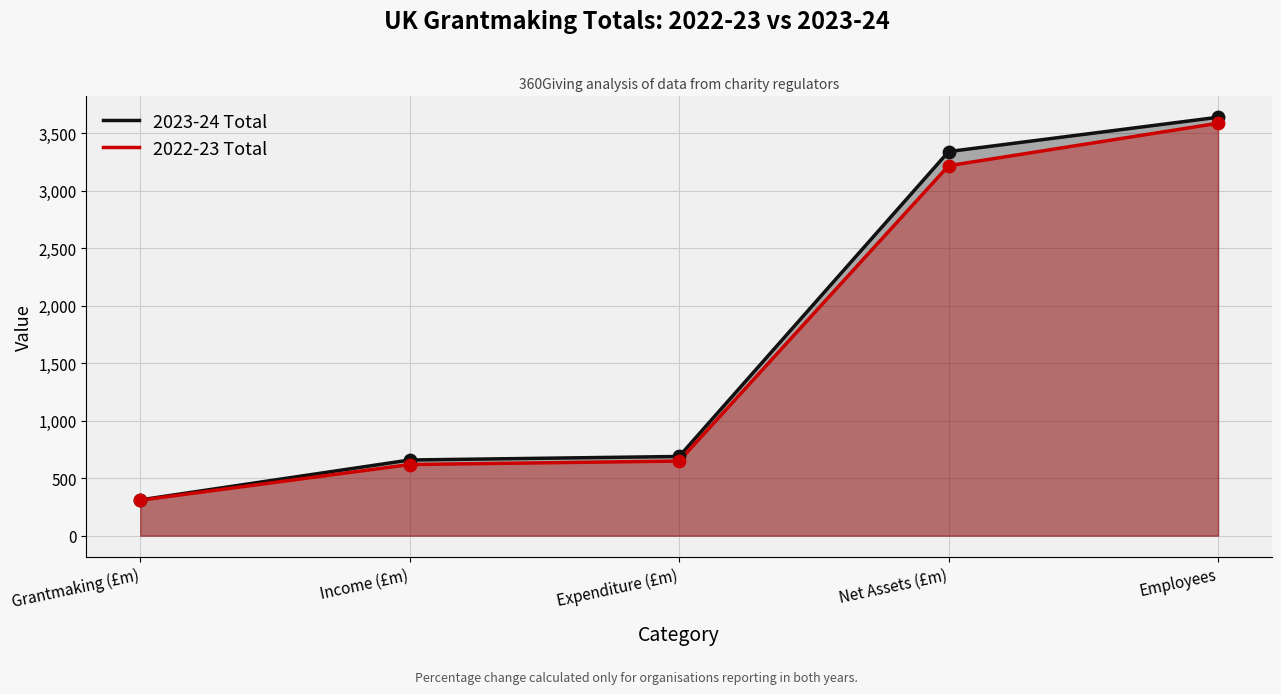

Is the value of 2023-24 Total at Grantmaking (£m) greater than the value of 2022-23 Total at Grantmaking (£m)?

Yes